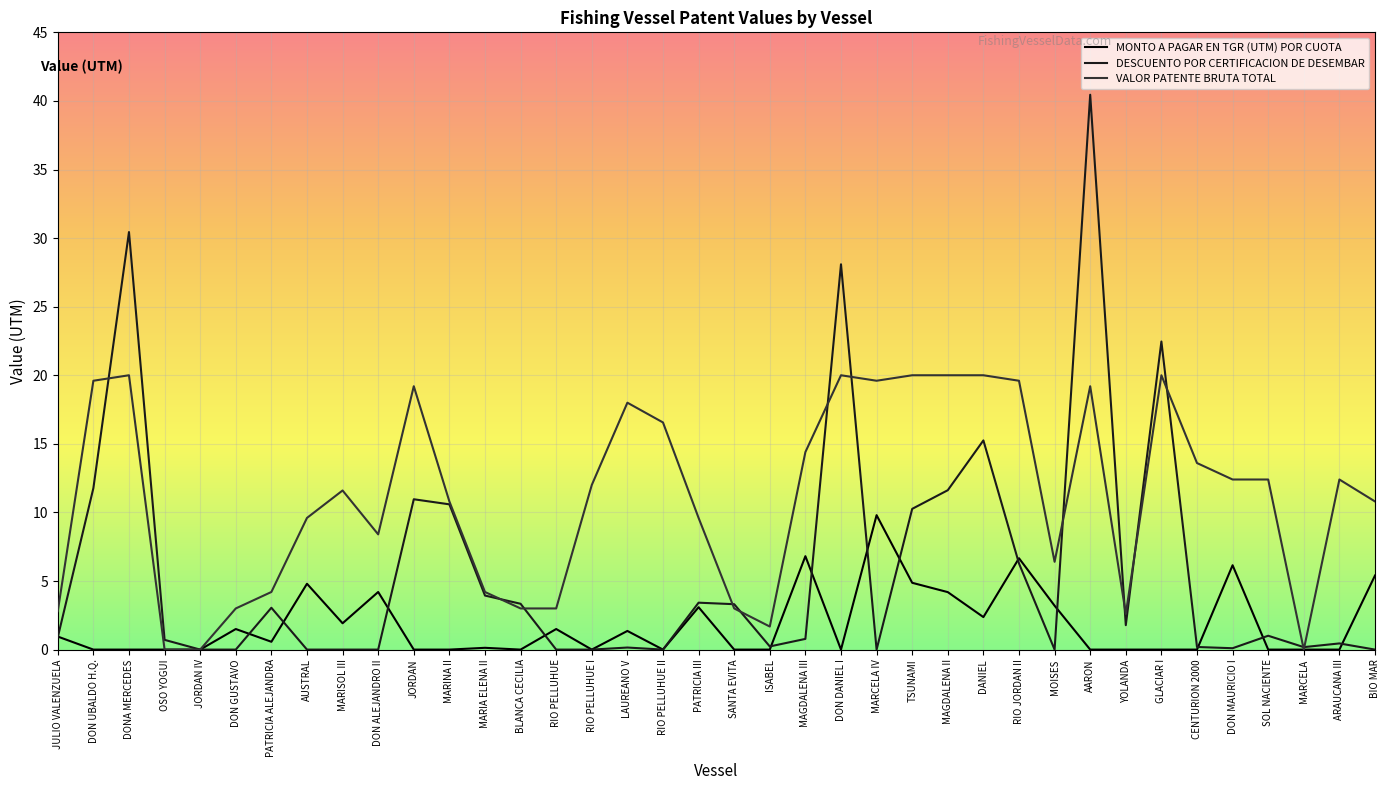

List the series in order of their peak value, lowest first.

MONTO A PAGAR EN TGR (UTM) POR CUOTA, VALOR PATENTE BRUTA TOTAL, DESCUENTO POR CERTIFICACION DE DESEMBAR